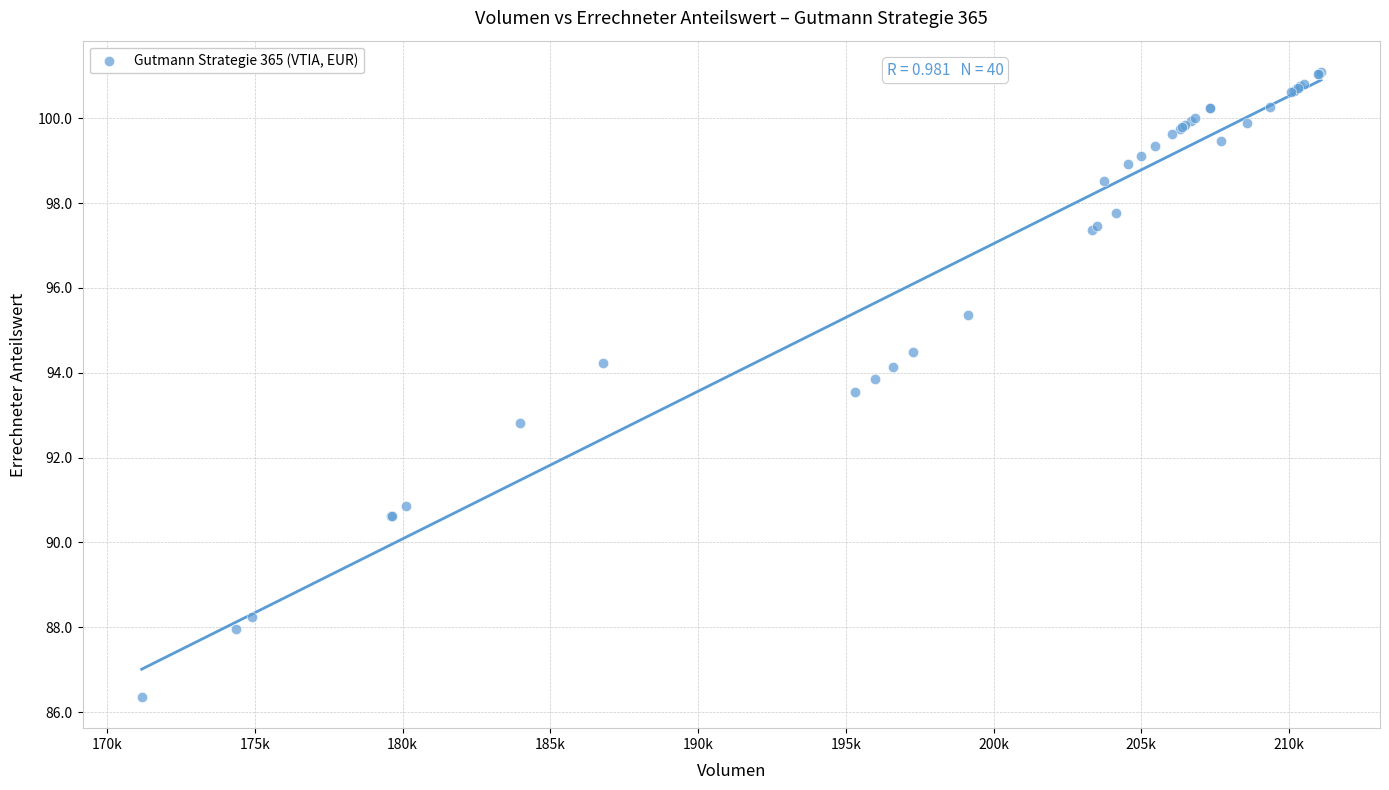

What Y value in the scatter plot is closest to 93?

92.8